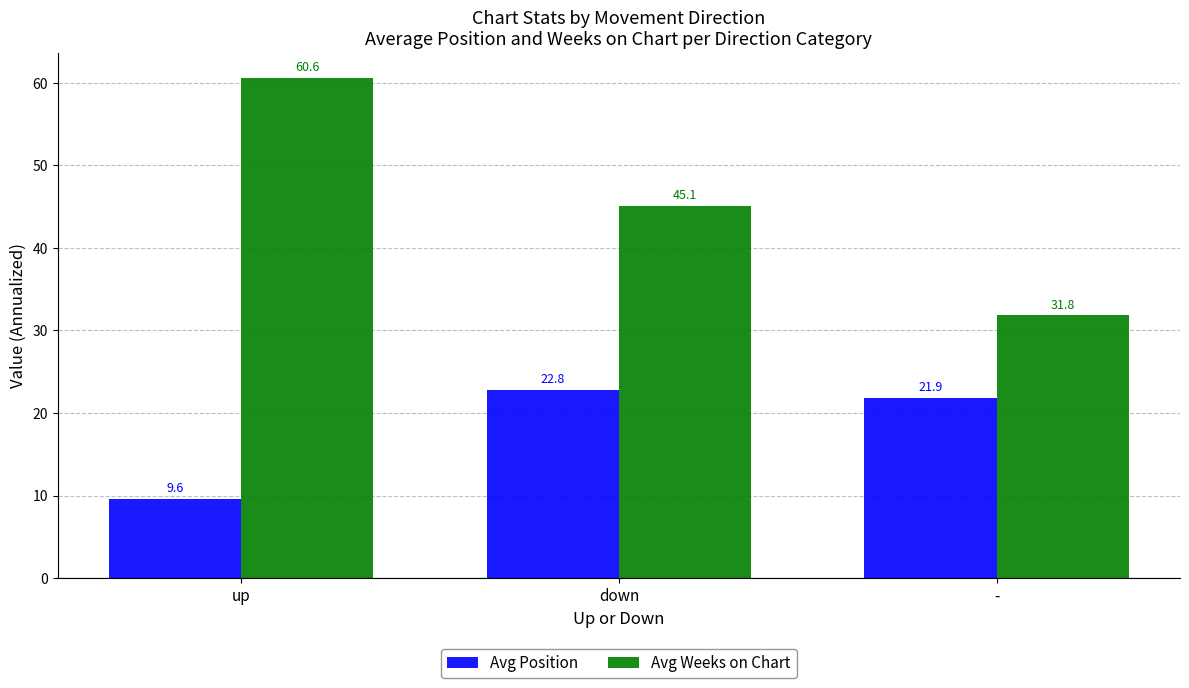

At which category is the sum across all series the highest?

up